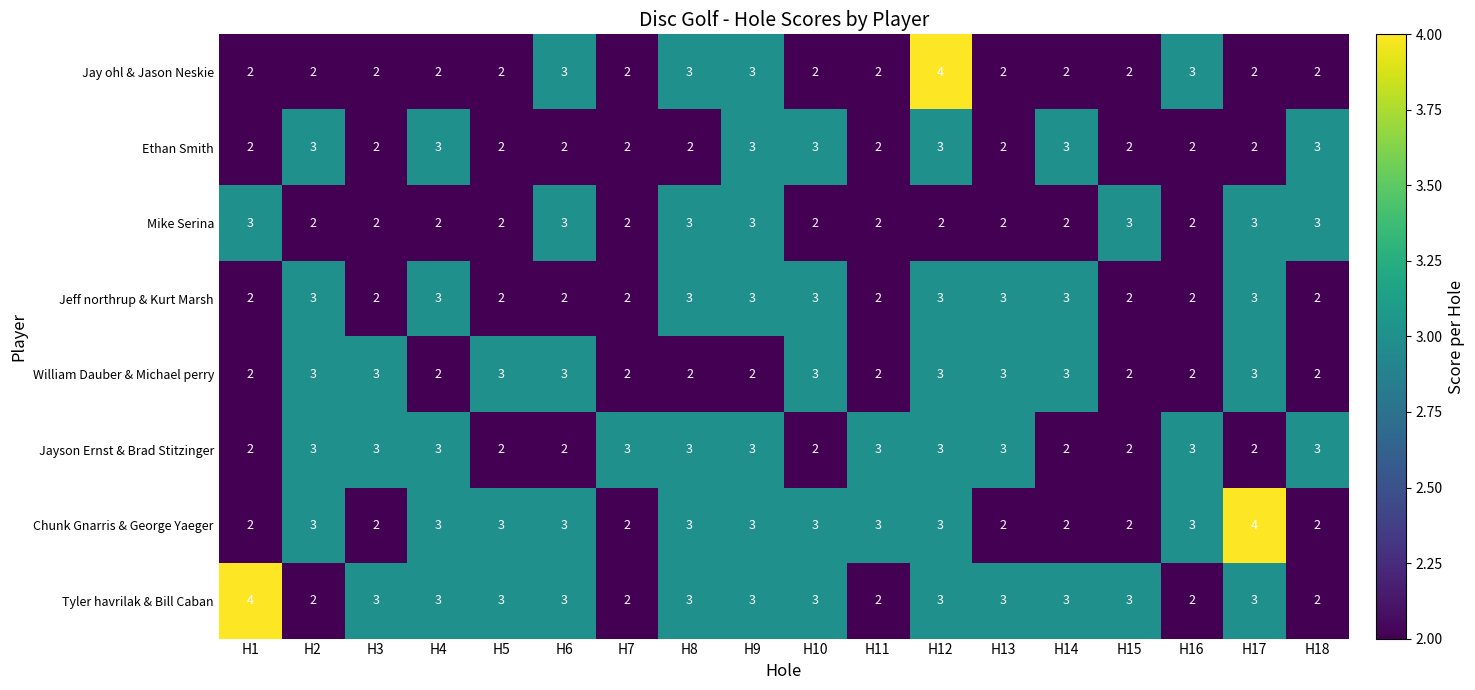

Is it true that Tyler havrilak & Bill Caban equals 5 at H8?

False